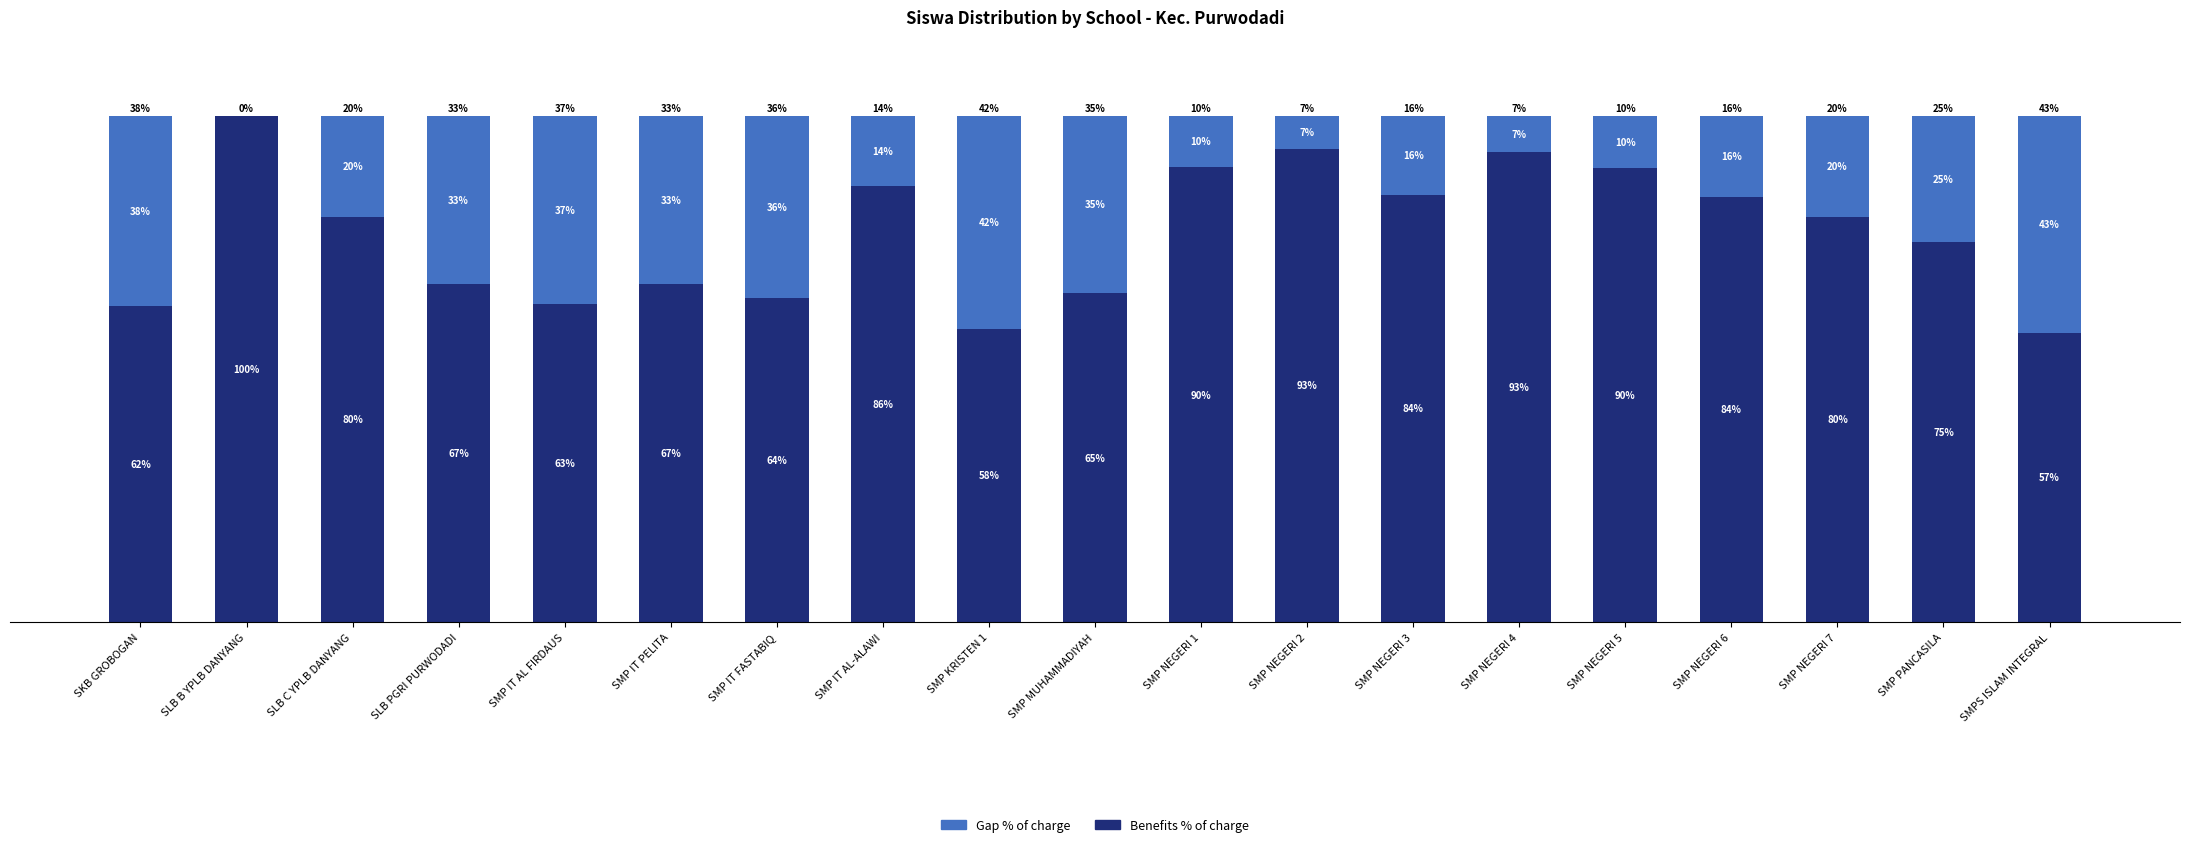

Where does the Benefits % of charge series first go above 80?

SLB B YPLB DANYANG